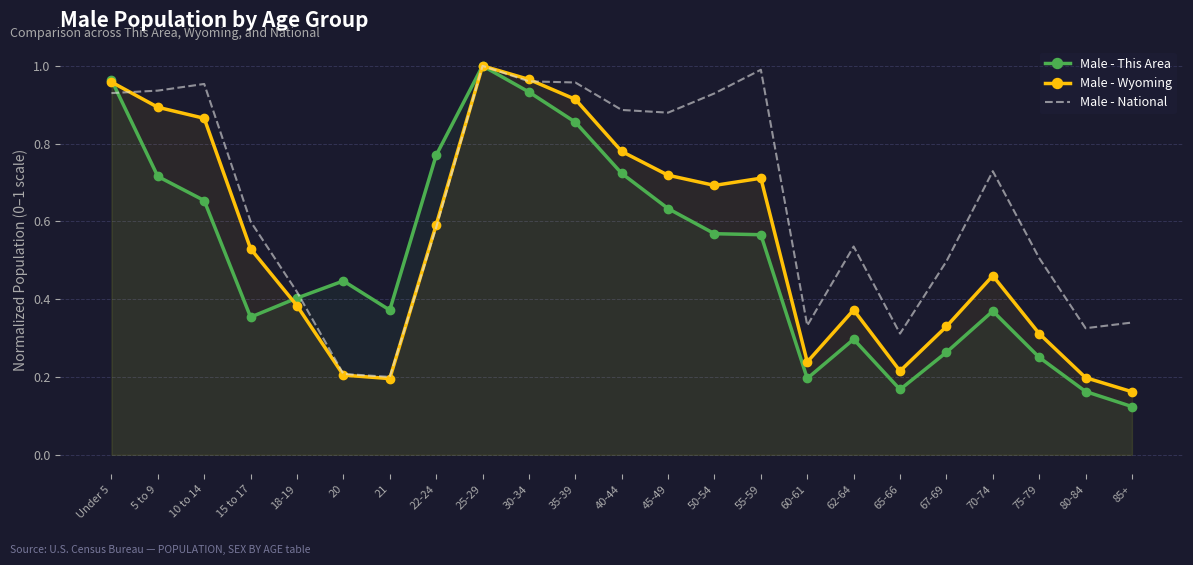

At which label does Male - Wyoming reach its peak?

25-29